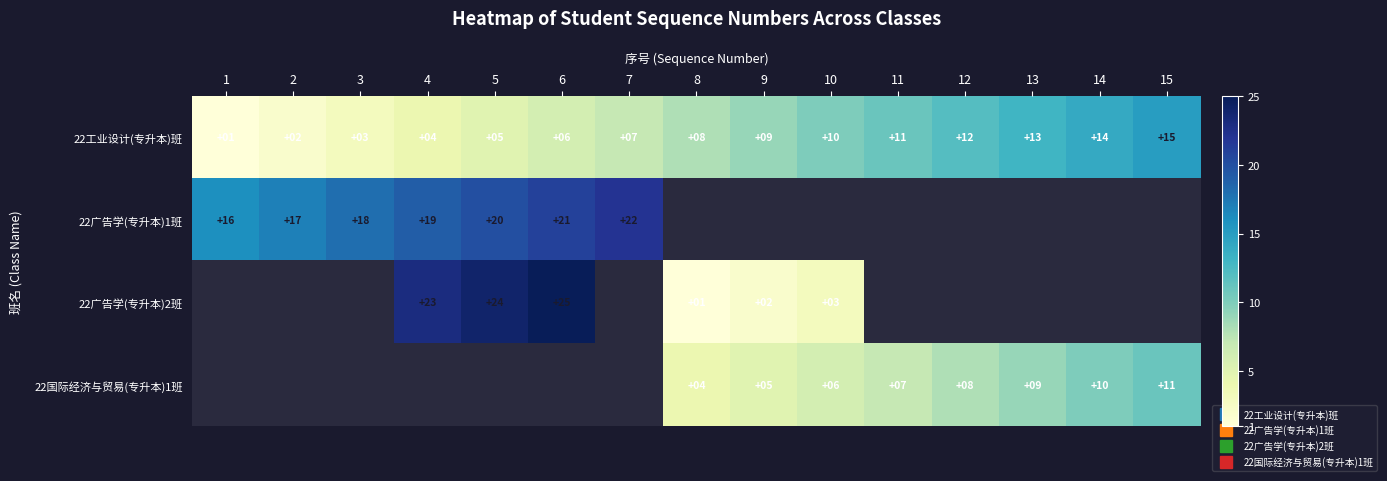

Count the number of categories in the chart.

15